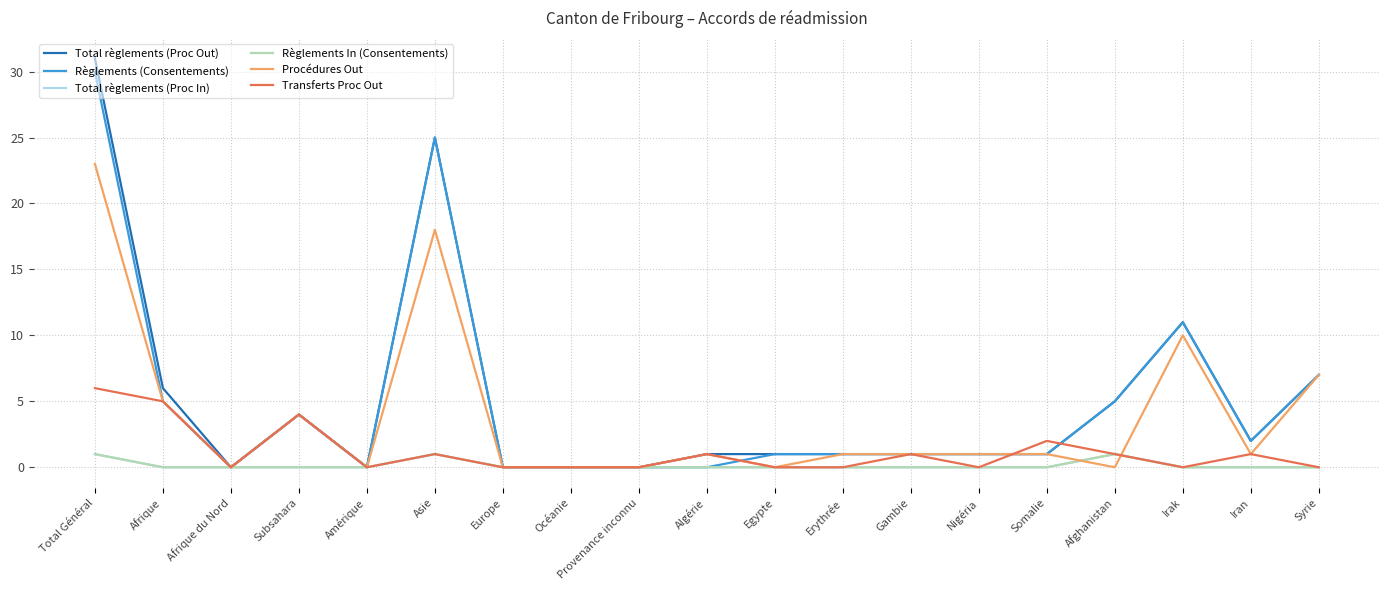

Where is the first local maximum for Procédures Out?

Subsahara